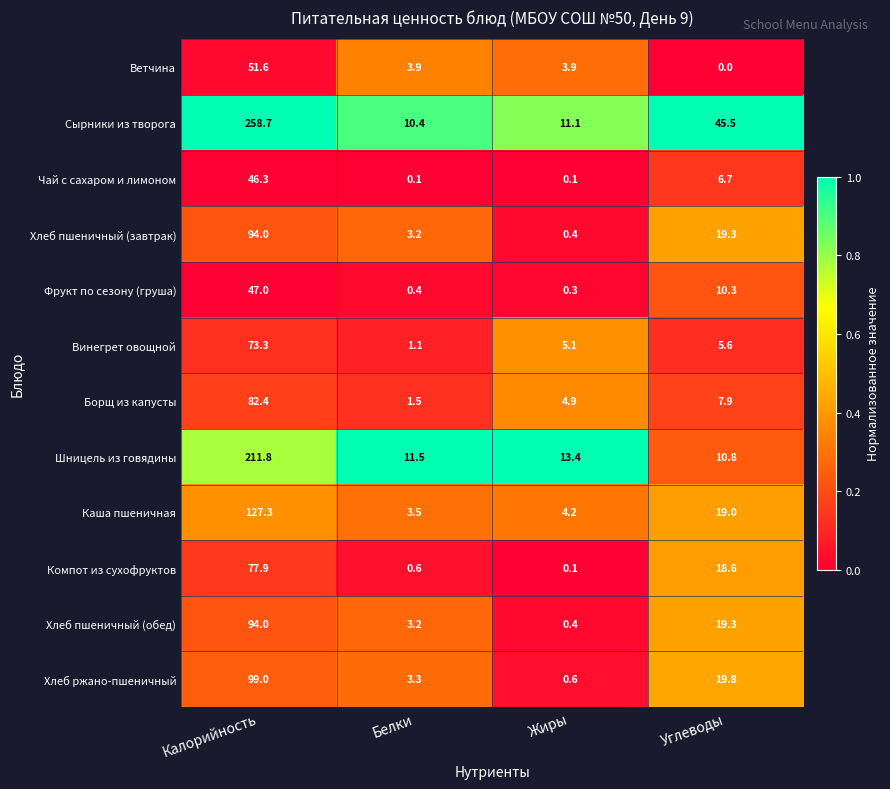

List the labels in order of Хлеб пшеничный (обед) value, smallest first.

Жиры, Белки, Углеводы, Калорийность